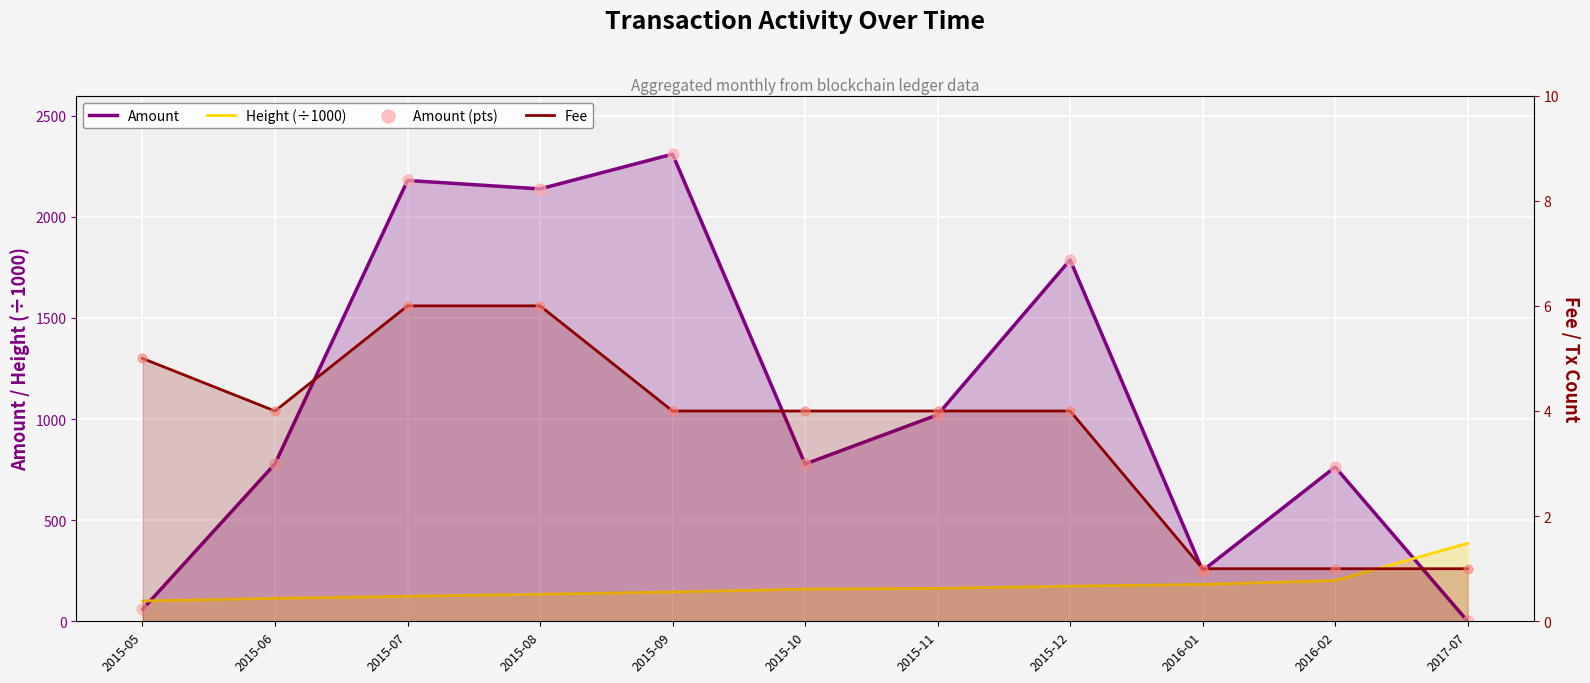

Which series contains the lowest Y value?

Amount